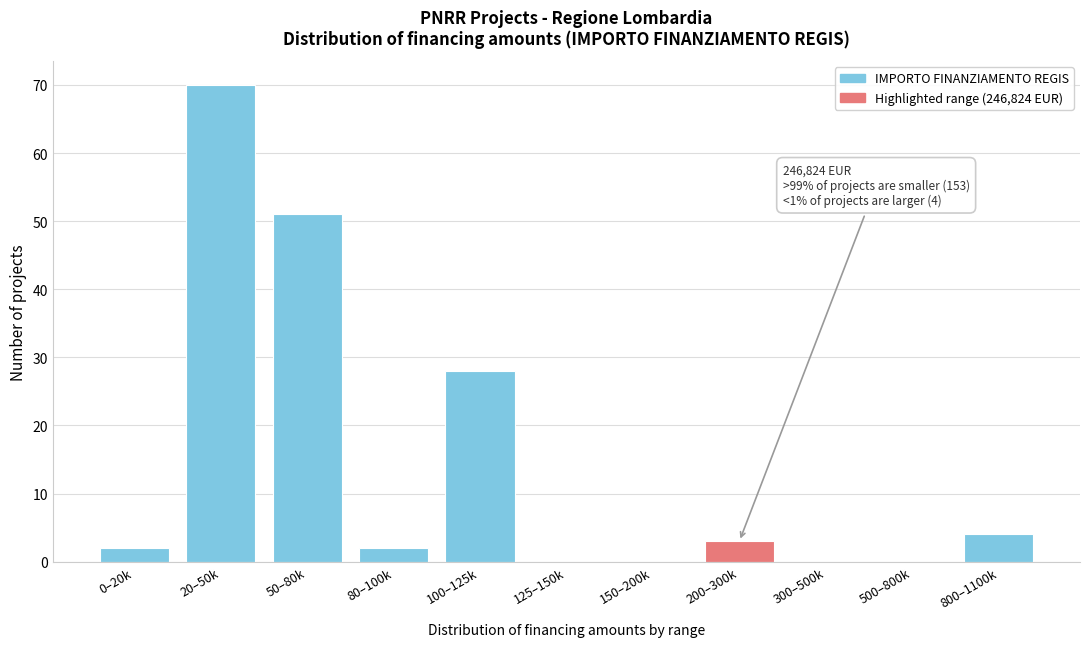

Reading left to right, transcribe all the data shown in this chart.

0–20k=2	20–50k=70	50–80k=51	80–100k=2	100–125k=28	125–150k=0	150–200k=0	200–300k=3	300–500k=0	500–800k=0	800–1100k=4